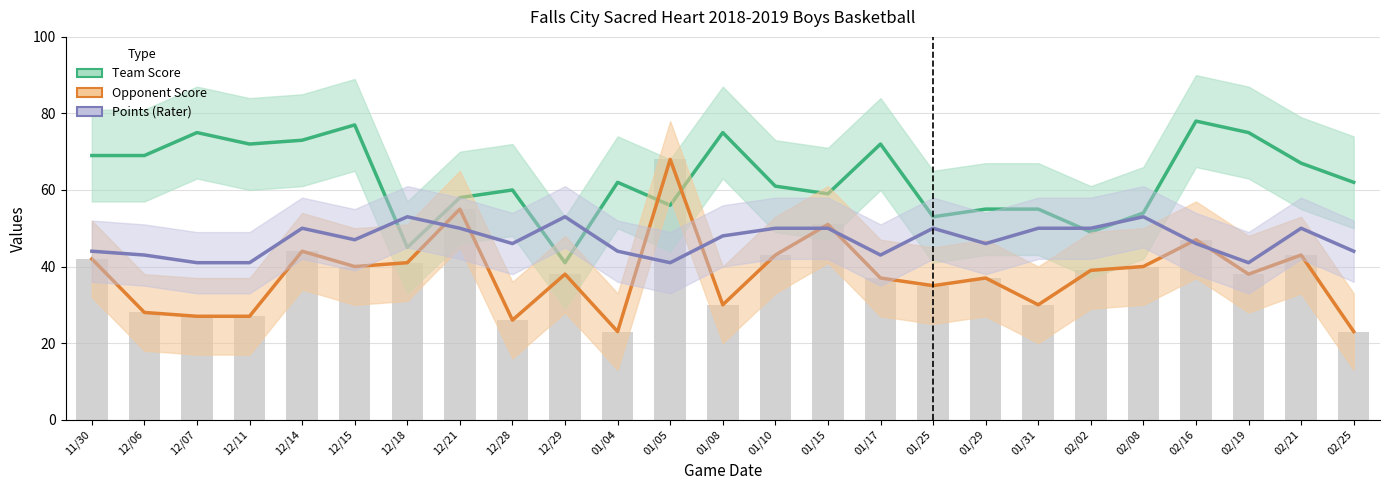

Reading right to left, list all the values displayed in this chart.

Team Score: 62	67	75	78	54	49	55	55	53	72	59	61	75	56	62	41	60	58	45	77	73	72	75	69	69
Opponent Score: 23	43	38	47	40	39	30	37	35	37	51	43	30	68	23	38	26	55	41	40	44	27	27	28	42
Points (Rater): 44	50	41	46	53	50	50	46	50	43	50	50	48	41	44	53	46	50	53	47	50	41	41	43	44